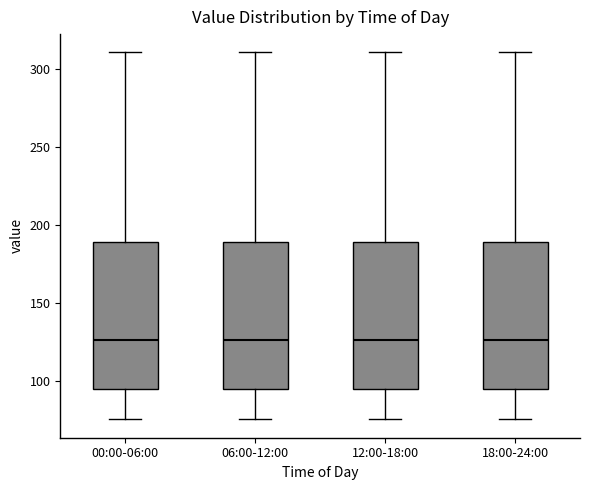

Where is the upper edge of the box for 12:00-18:00 on the y-axis? The values are not printed on the chart, so give them approximately, as read against the axis.

190